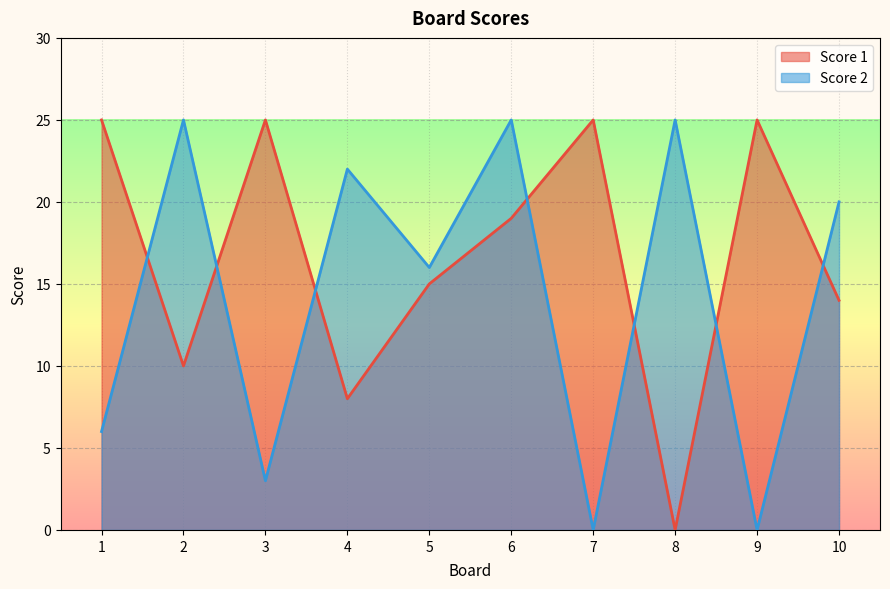

Where is Score 2 nearest to the value 12?

5